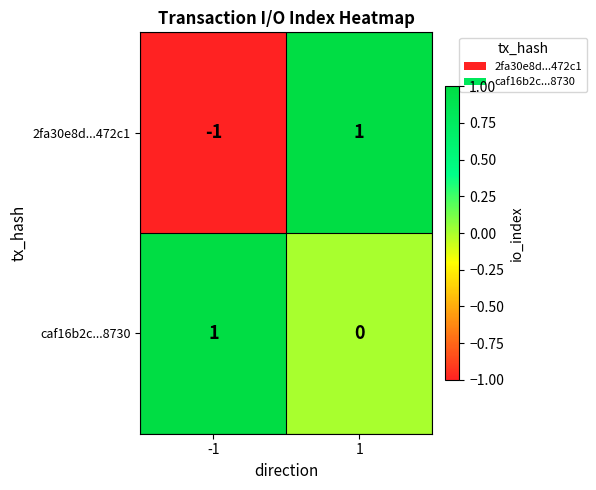

Reading right to left, extract all data points from this chart.

2fa30e8d...472c1: 1=1	-1=-1
caf16b2c...8730: 1=0	-1=1